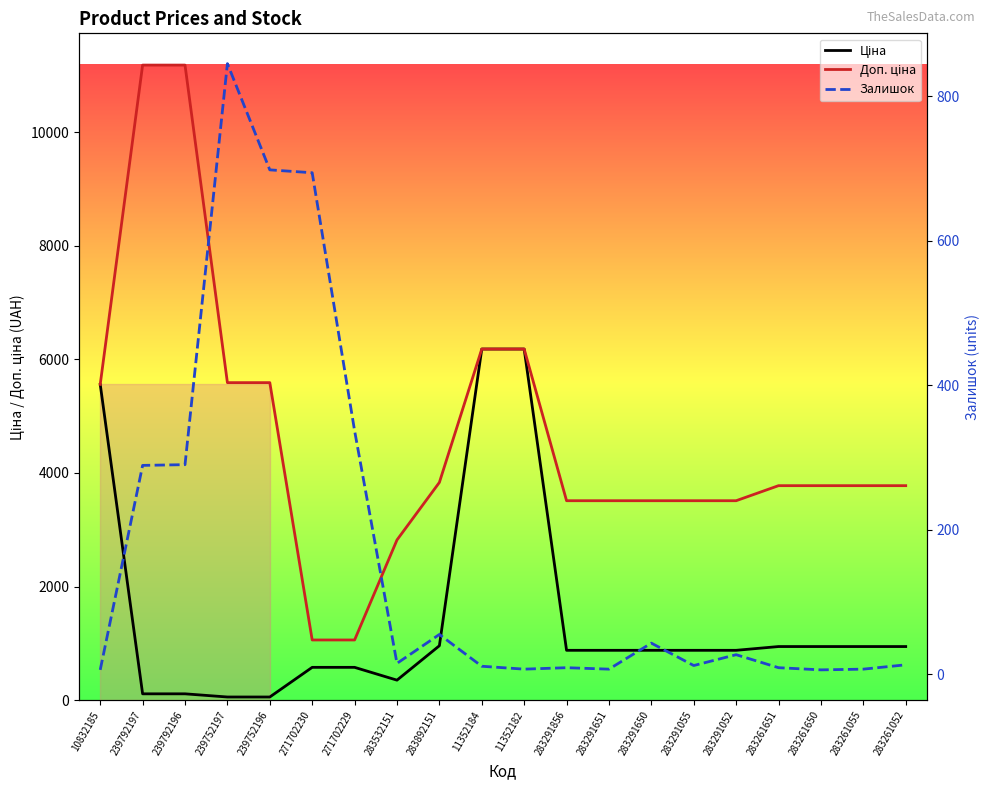

Where is Доп. ціна nearest to the value 6121?

11352184